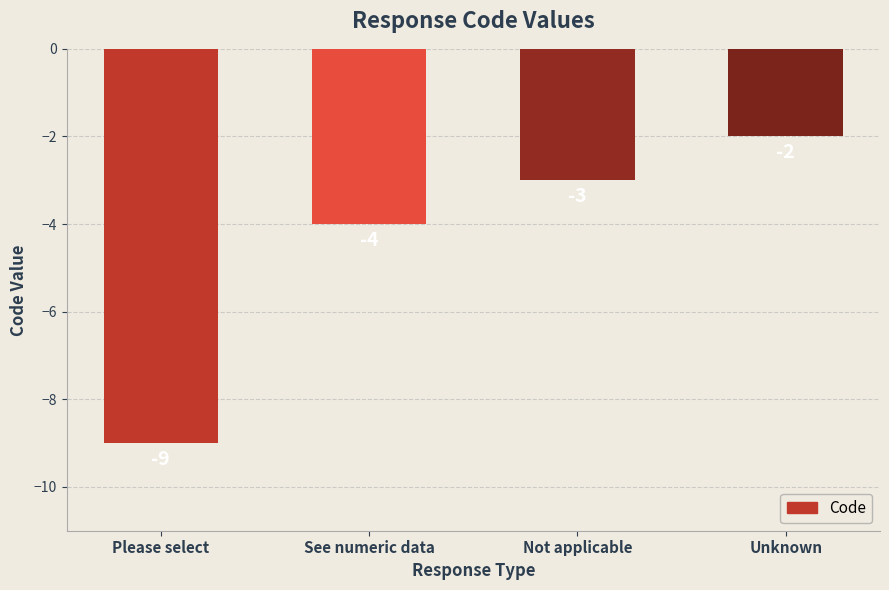

What is the label of the 4th bar from the left?

Unknown